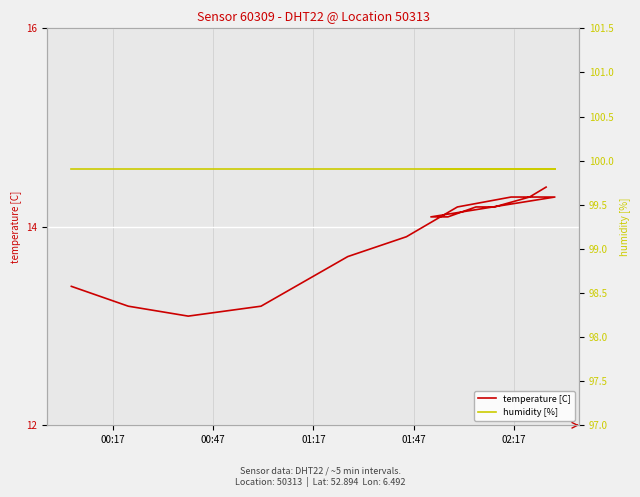

True or false: humidity [%] and temperature [C] intersect in this chart.

False